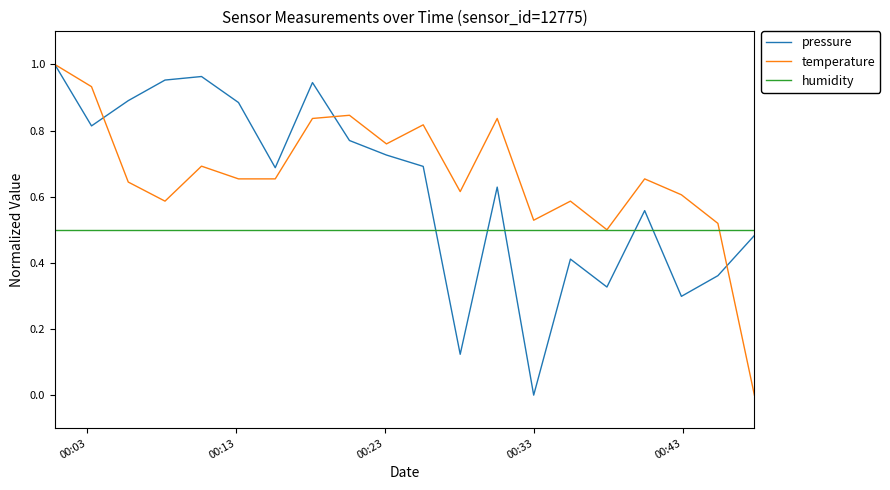

List the series in order of their overall mean, lowest first.

humidity, pressure, temperature